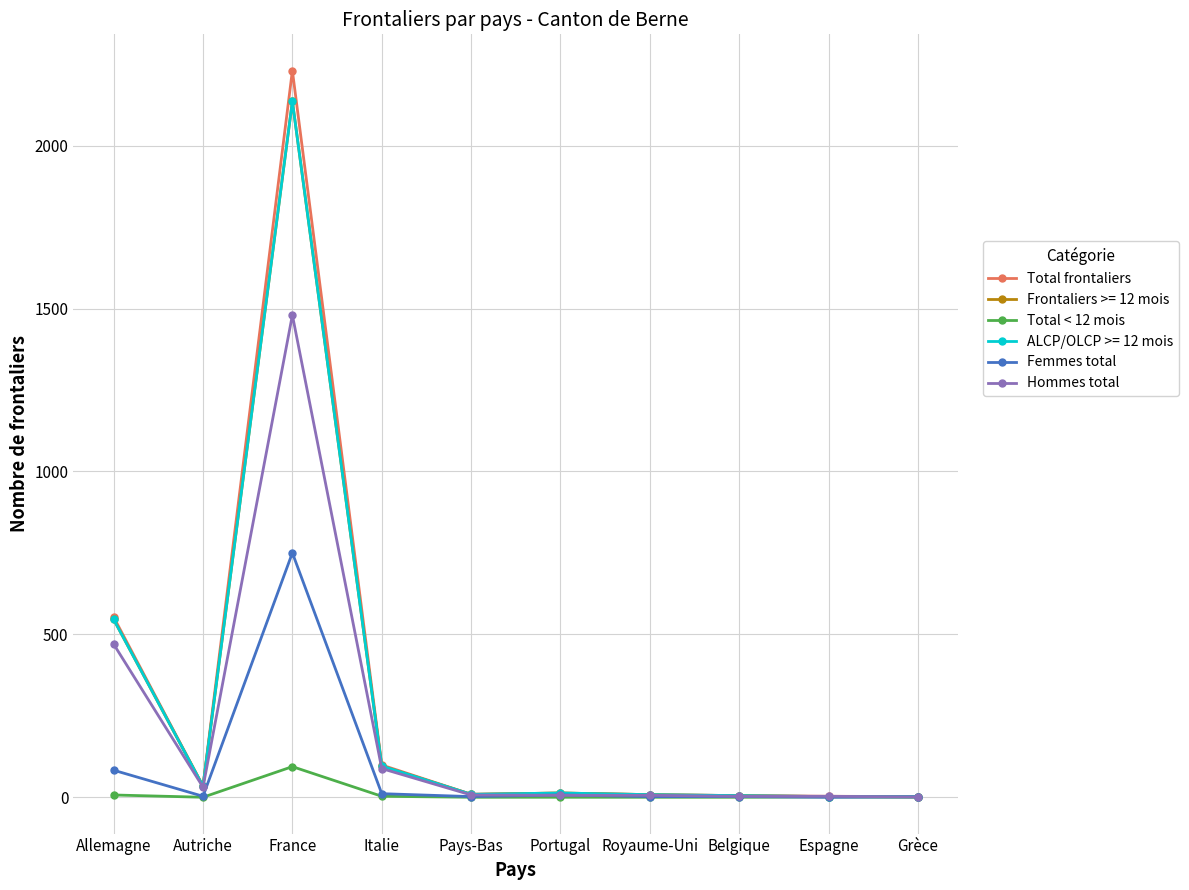

True or false: Femmes total and Total < 12 mois cross at least once.

True